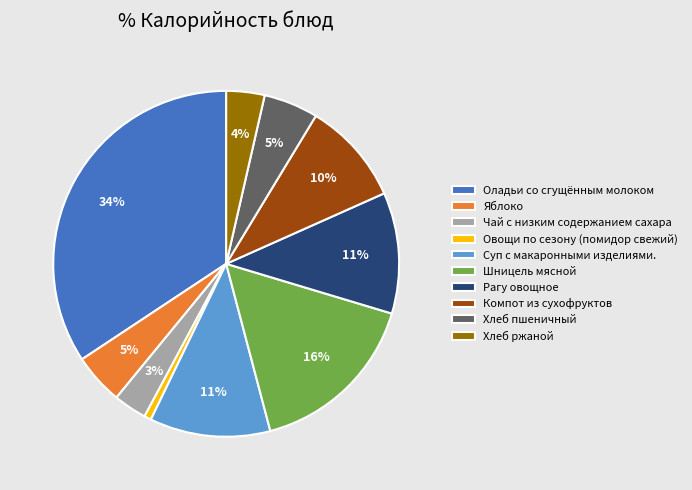

Which category has the biggest portion of the pie?

Оладьи со сгущённым молоком